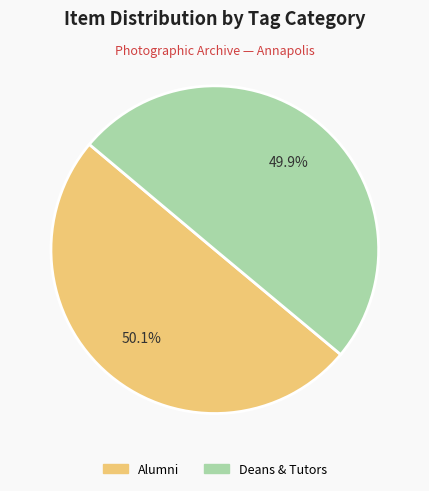

The Deans & Tutors slice represents 50% of the pie. True or false?

True